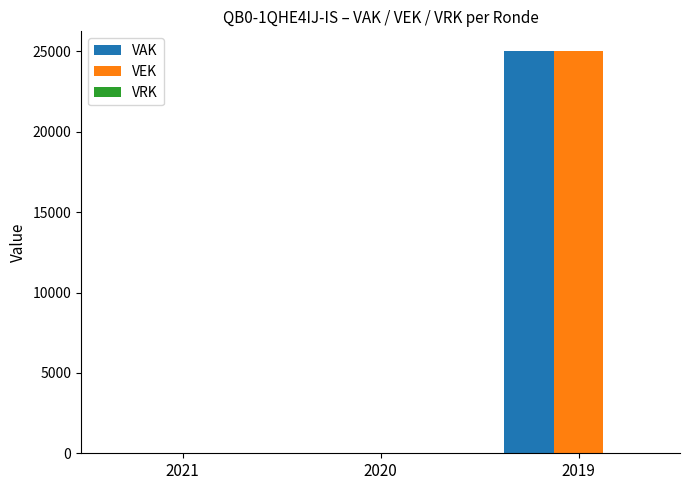

Which category has the highest value across all series?

2019